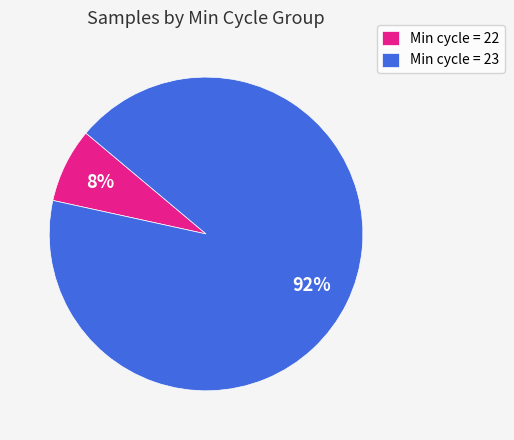

Count the number of slices in the pie.

2